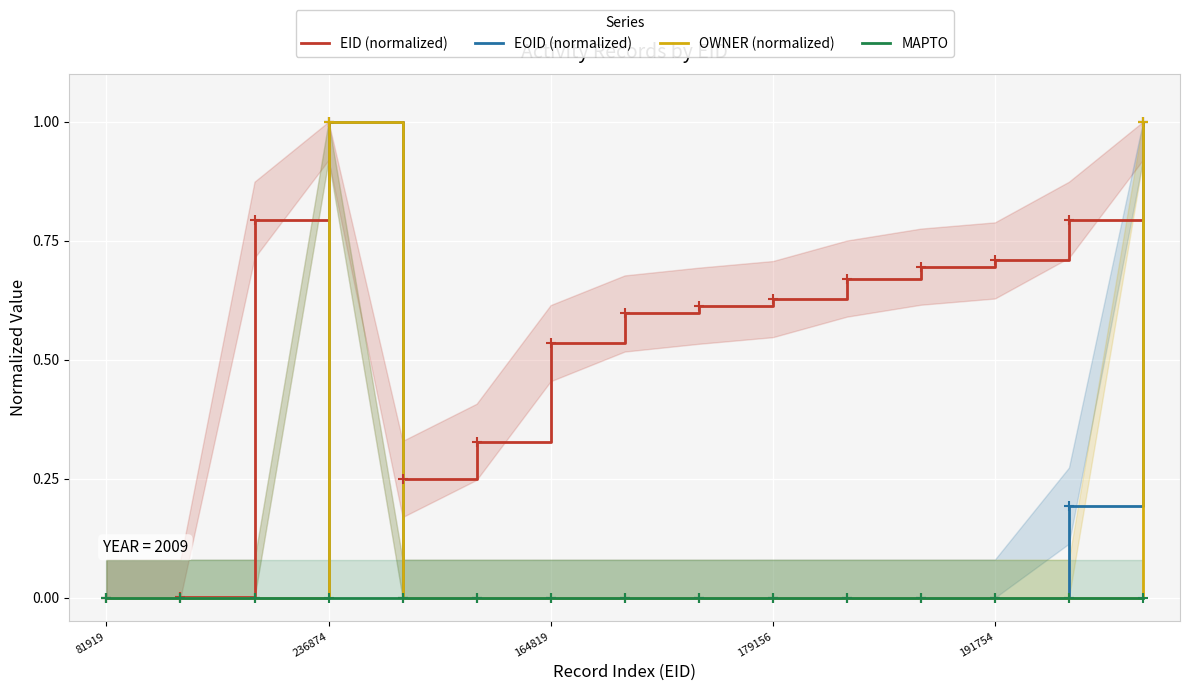

The value of EOID (normalized) at 236874 is 1.0. True or false?

True